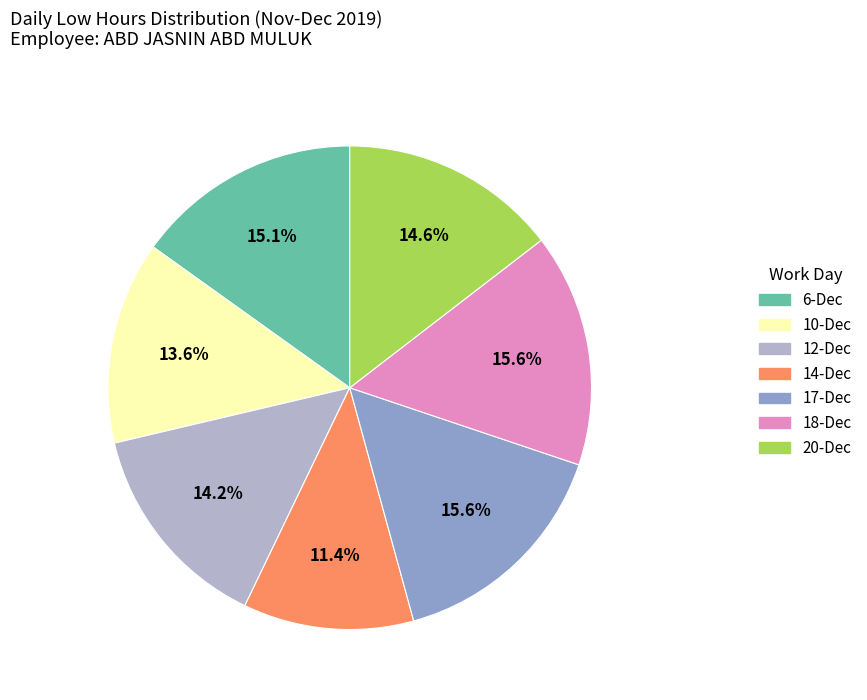

Does 12-Dec represent more than half of the total?

No